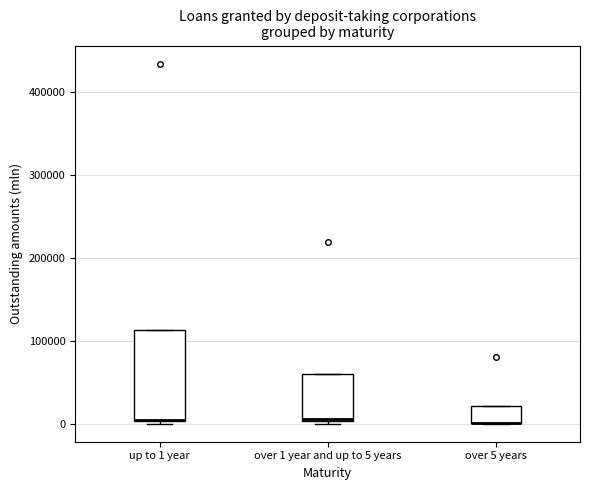

Reading left to right, transcribe this box plot: for each box, give where its median line is, the range the box spans, and where its two whiskers end, as read against the y-axis. The values are not printed on the chart, so give them approximately, as read against the axis.

up to 1 year: median 10000 (drawn on the box's lower edge), box 0 to 110000, whiskers 0 (just below the box's lower edge) to 110000
over 1 year and up to 5 years: median 10000, box 0 to 60000, whiskers 0 (just below the box's lower edge) to 60000
over 5 years: median 0 (drawn on the box's lower edge), box 0 to 20000, whiskers 0 to 20000